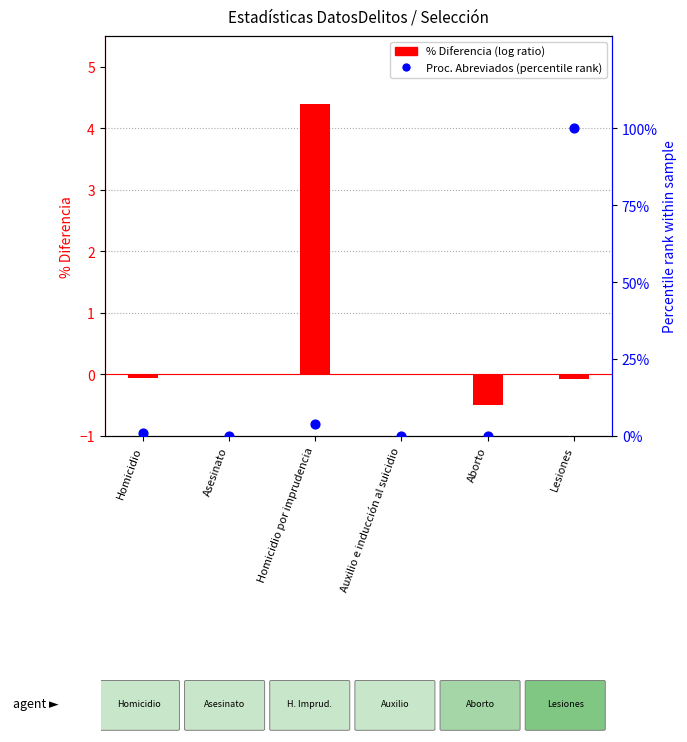

Which series contains the lowest Y value?

% Diferencia (log ratio)